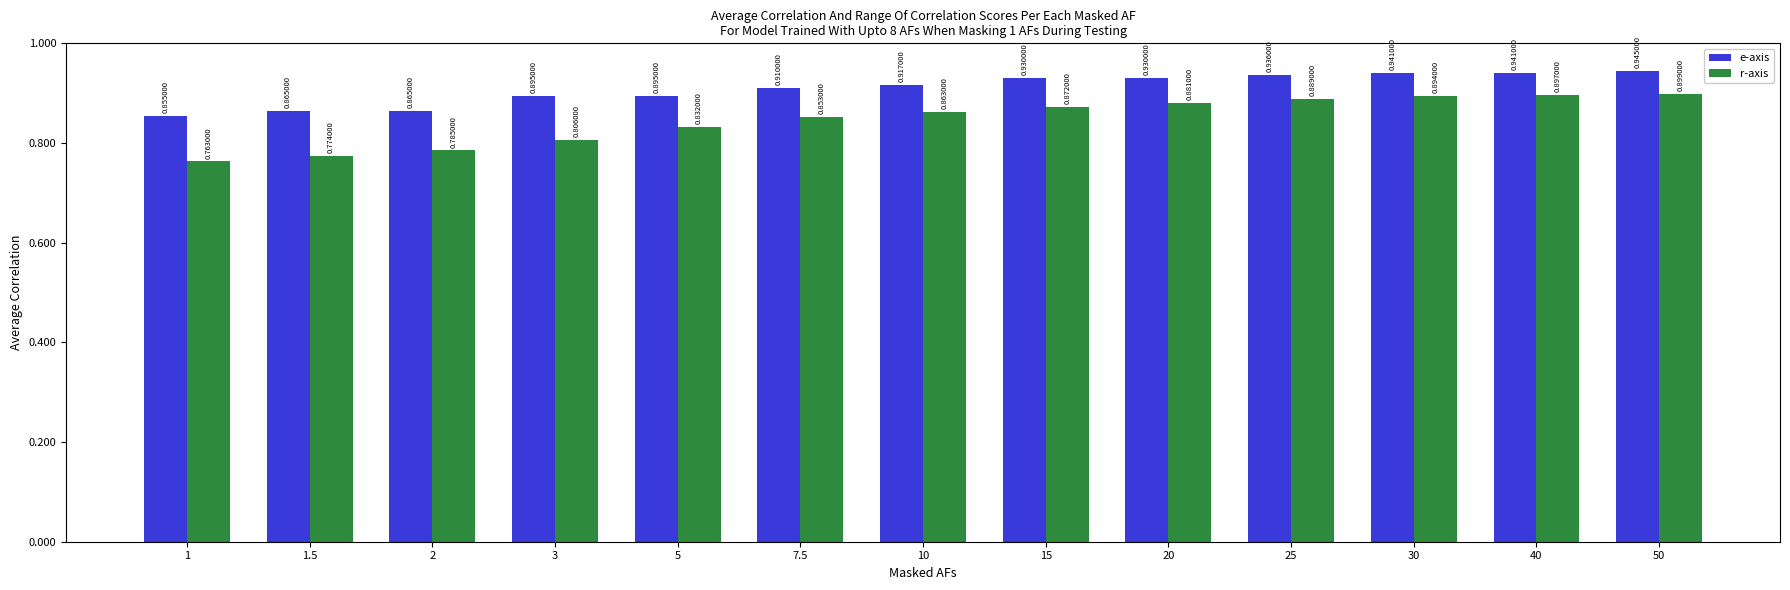

What is the sum of all r-axis values?

11.0